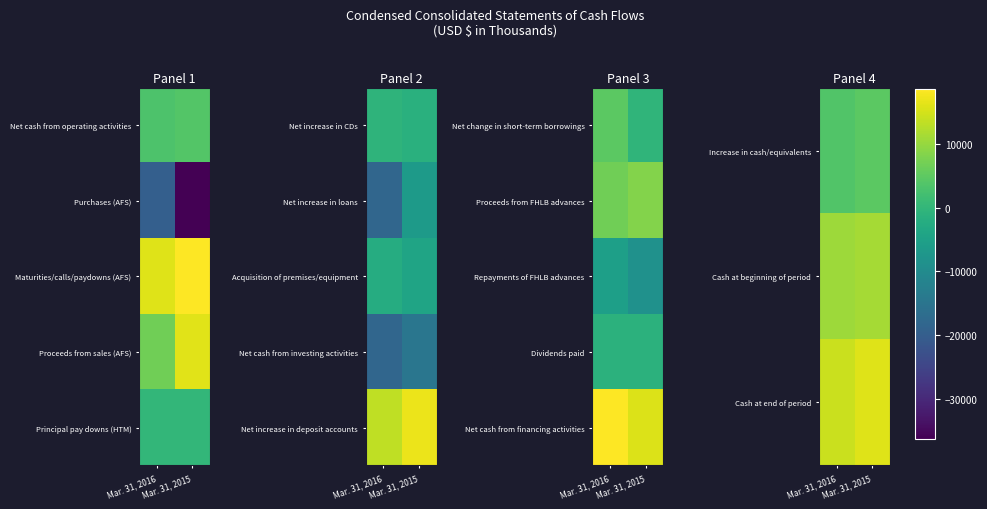

Which category has the highest value in the Increase in cash/equivalents series?

Mar. 31, 2015